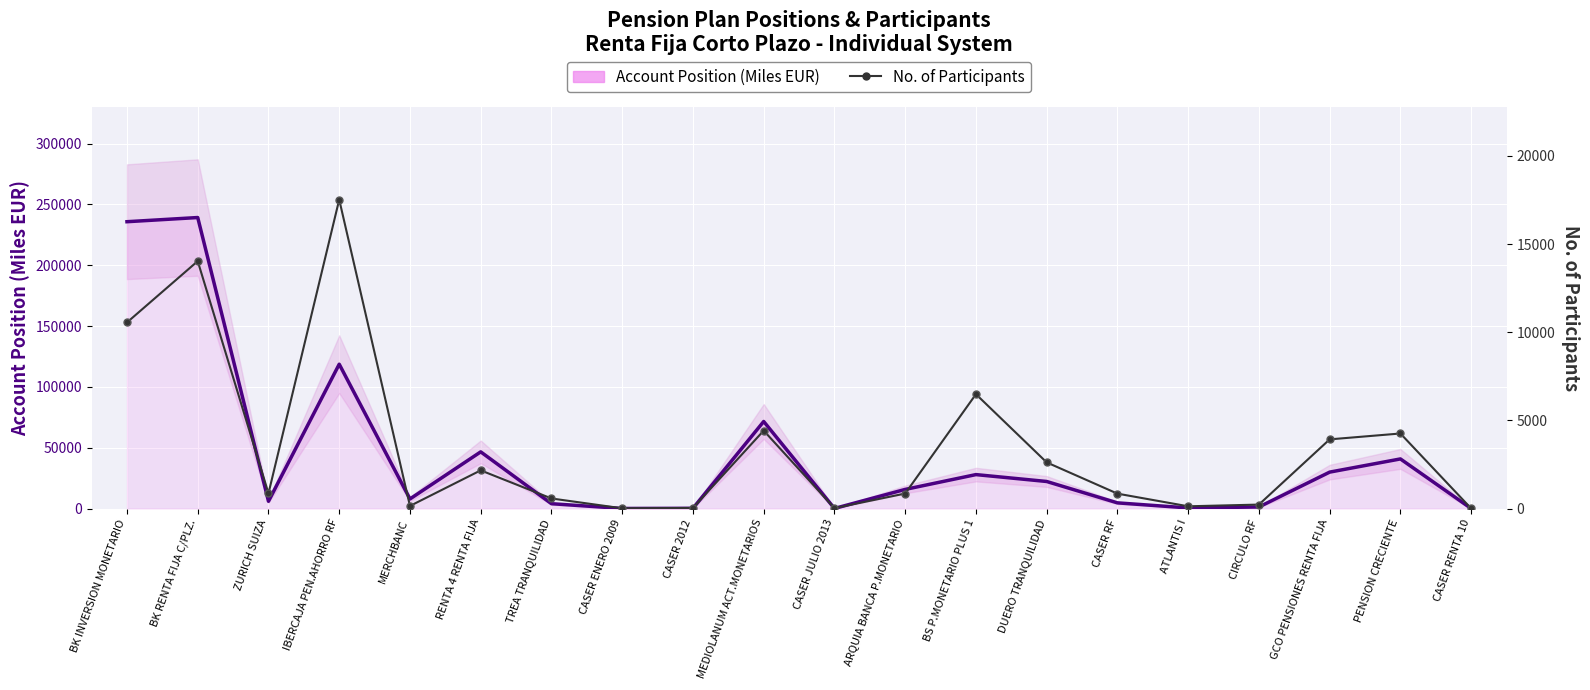

Which series has the largest range (max minus min)?

Account Position (Miles EUR)